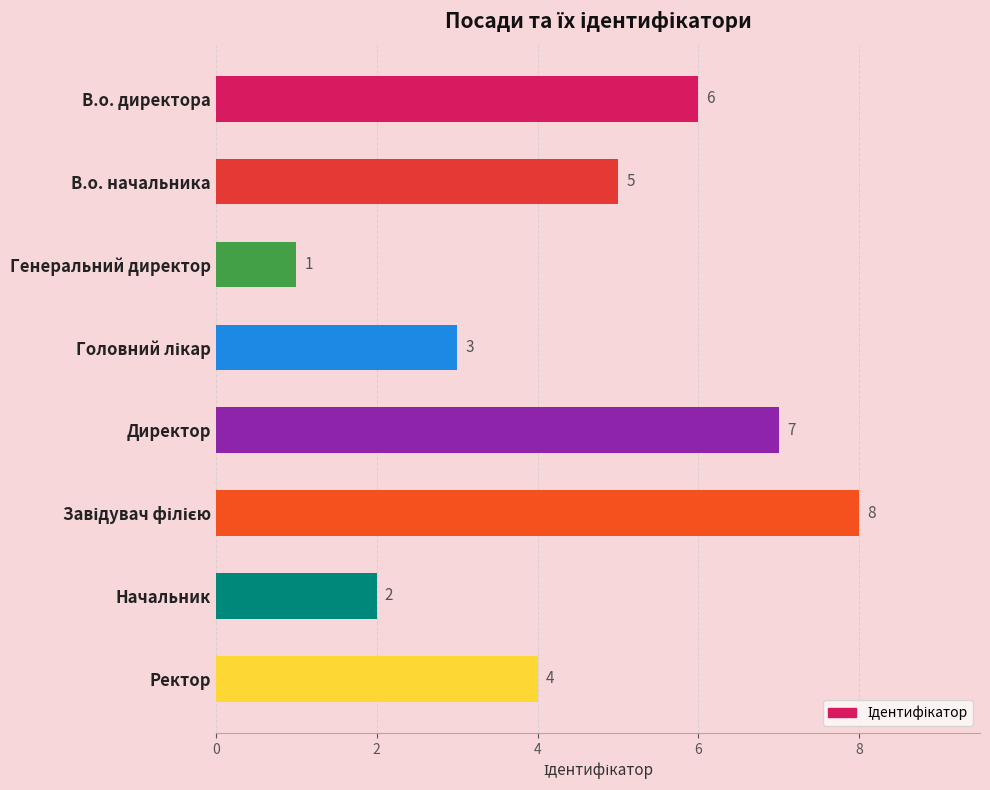

Is it true that the value at Ректор is 6?

False